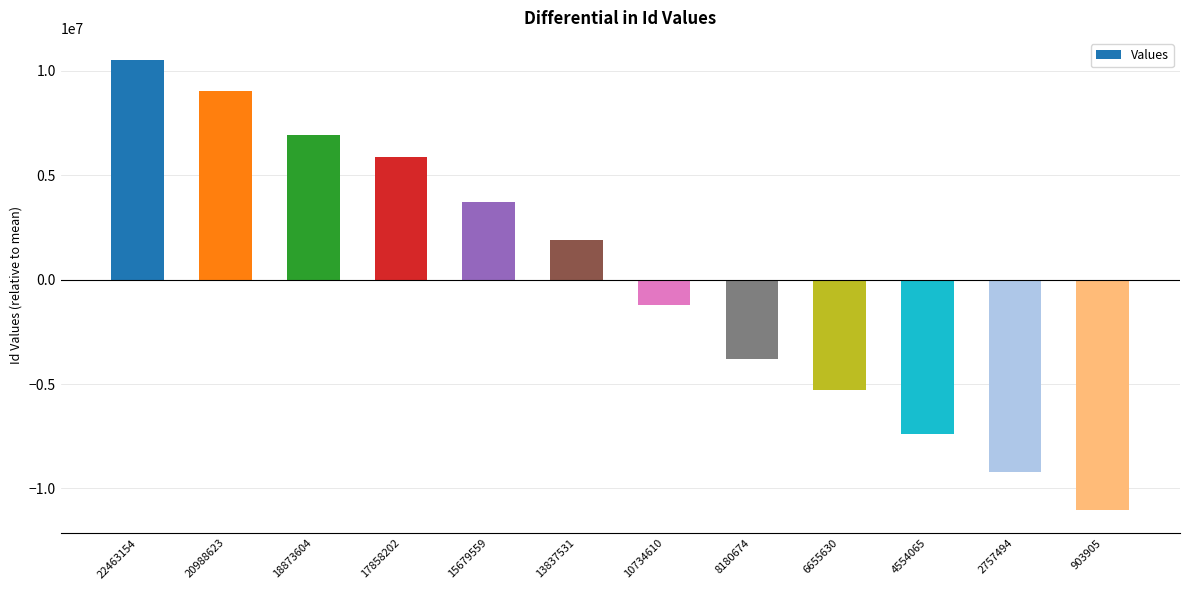

How many data points does each series have?

12